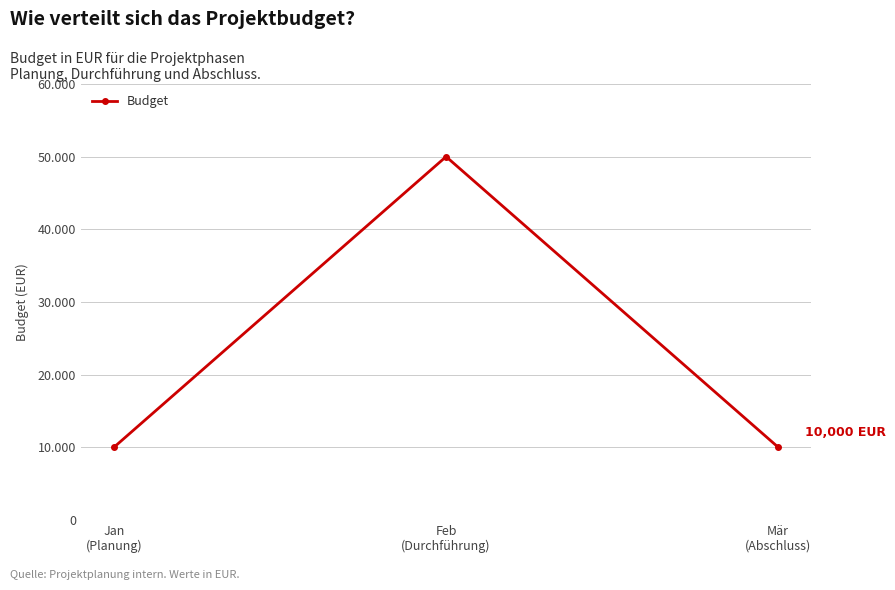

What value does the data have at Mär
(Abschluss), to the nearest 50?

10000